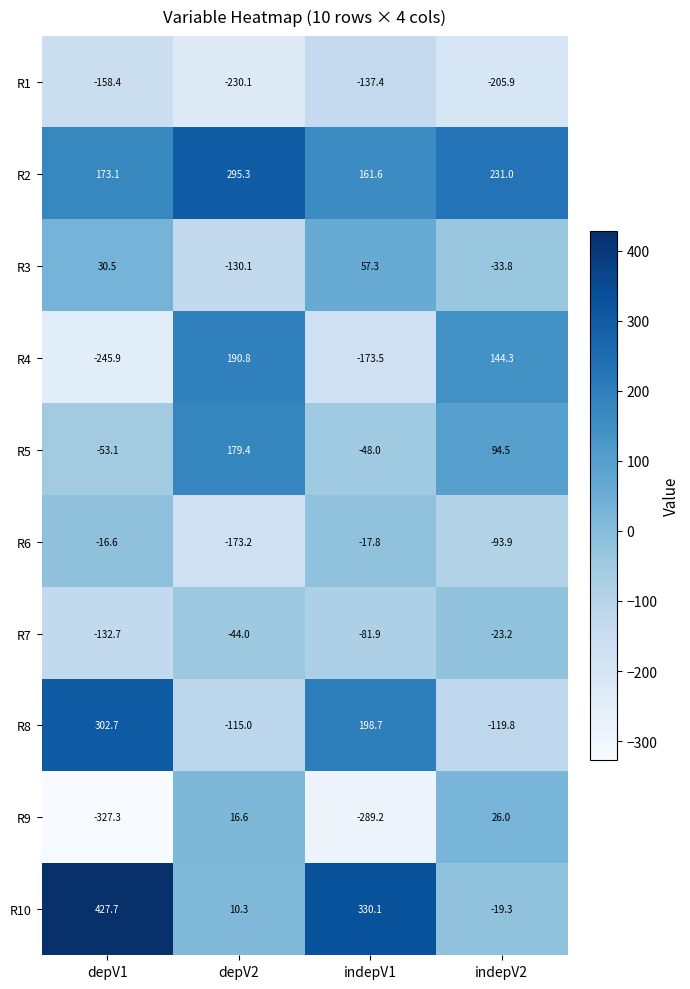

The value of R1 at indepV1 is -184.5. True or false?

False